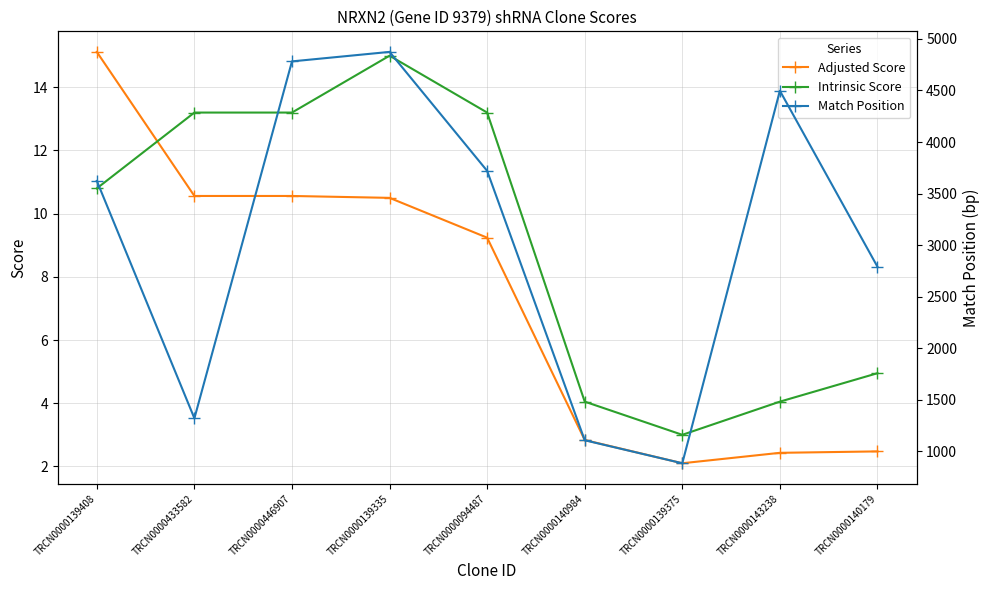

Where does the Match Position series first go above 3623?

TRCN0000446907